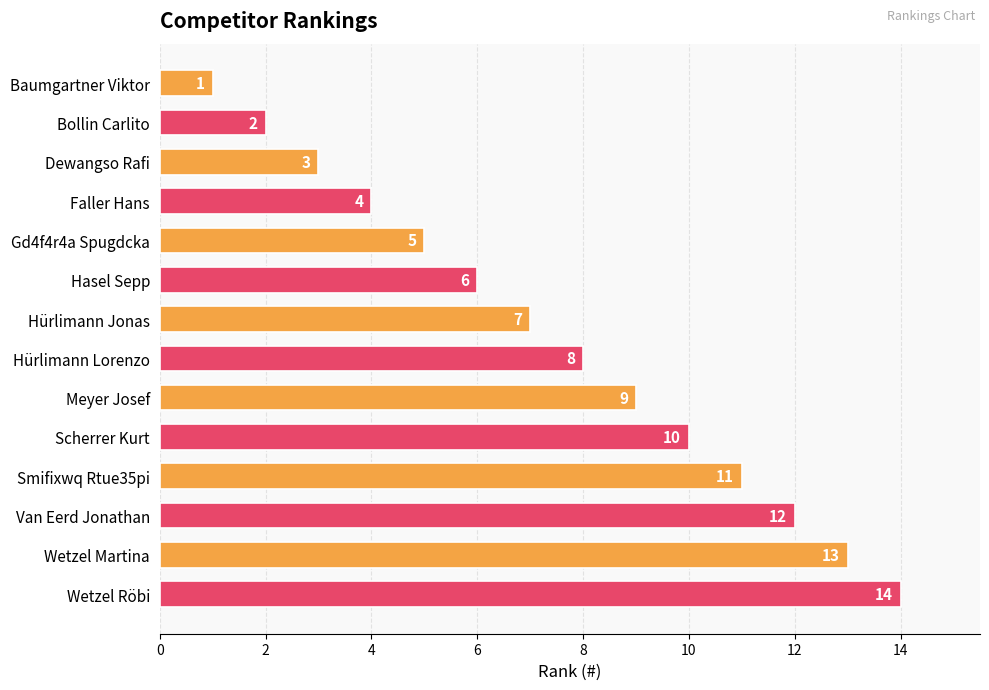

What is the label of the 1st bar from the bottom?

Wetzel Röbi